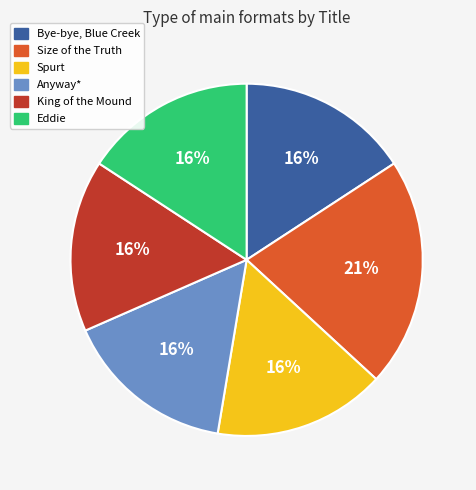

How many slices are in this pie chart?

6